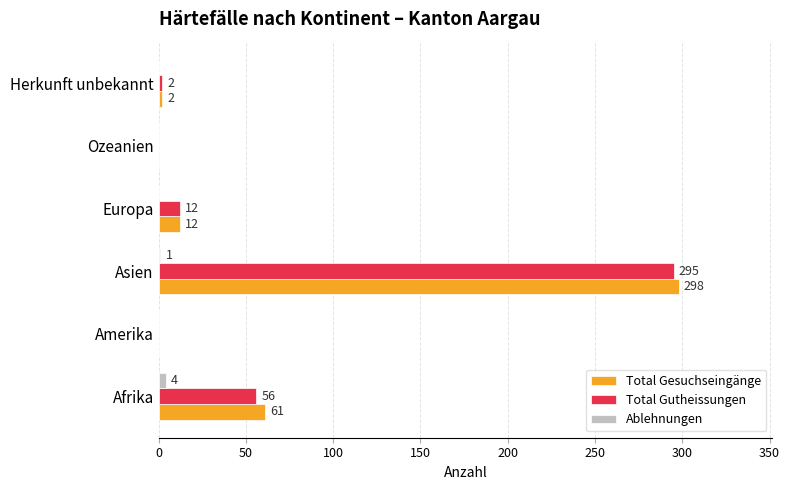

Which label corresponds to the largest value in the chart?

Asien